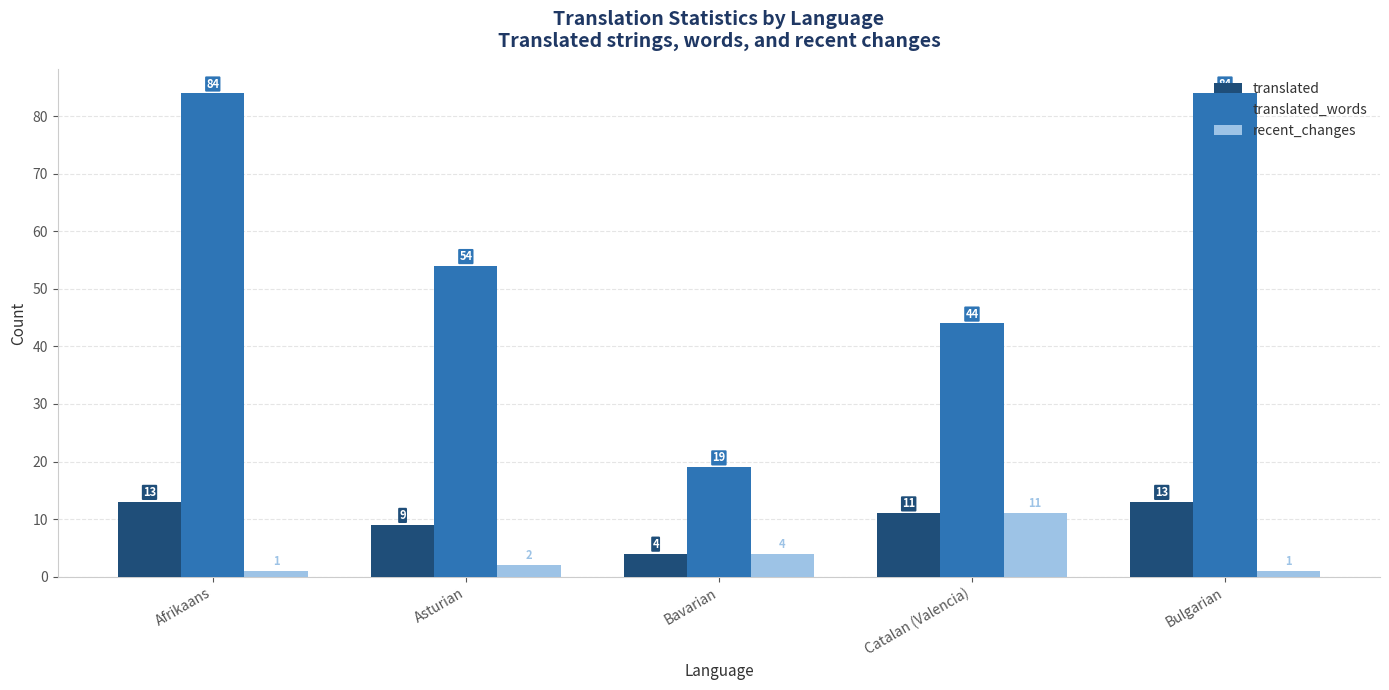

At how many categories does at least one series exceed 15?

5